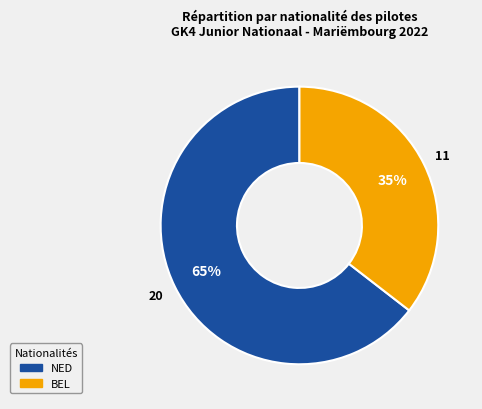

The BEL slice represents 35% of the pie. True or false?

True